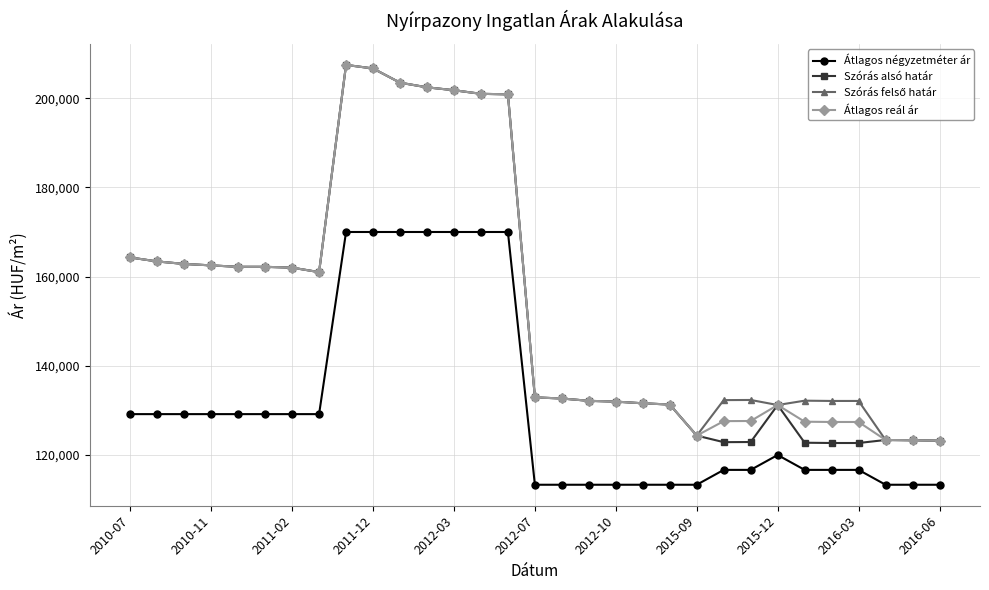

Which series has the widest spread of values?

Szórás alsó határ